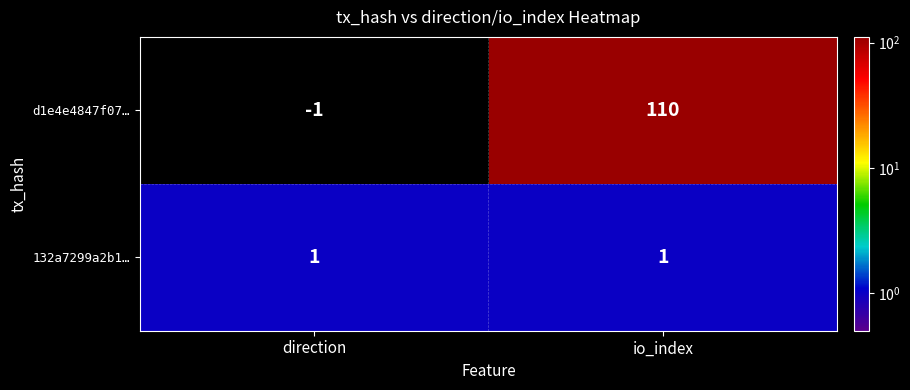

What is the sum of all d1e4e4847f07… values?

109